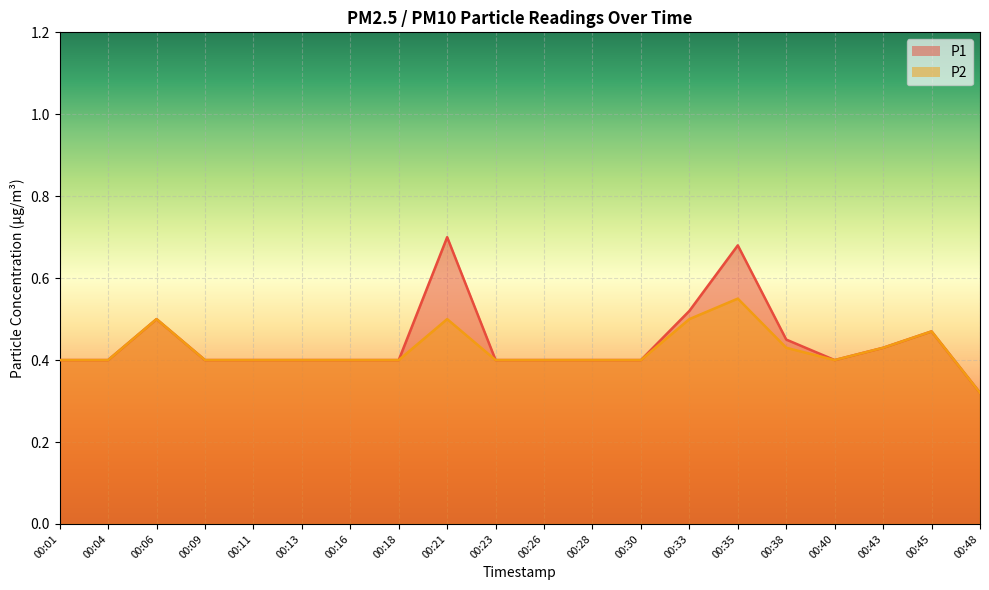

Reading right to left, what are all the values shown in this chart?

P1: 0.3	0.5	0.4	0.4	0.5	0.7	0.5	0.4	0.4	0.4	0.4	0.7	0.4	0.4	0.4	0.4	0.4	0.5	0.4	0.4
P2: 0.3	0.5	0.4	0.4	0.4	0.6	0.5	0.4	0.4	0.4	0.4	0.5	0.4	0.4	0.4	0.4	0.4	0.5	0.4	0.4